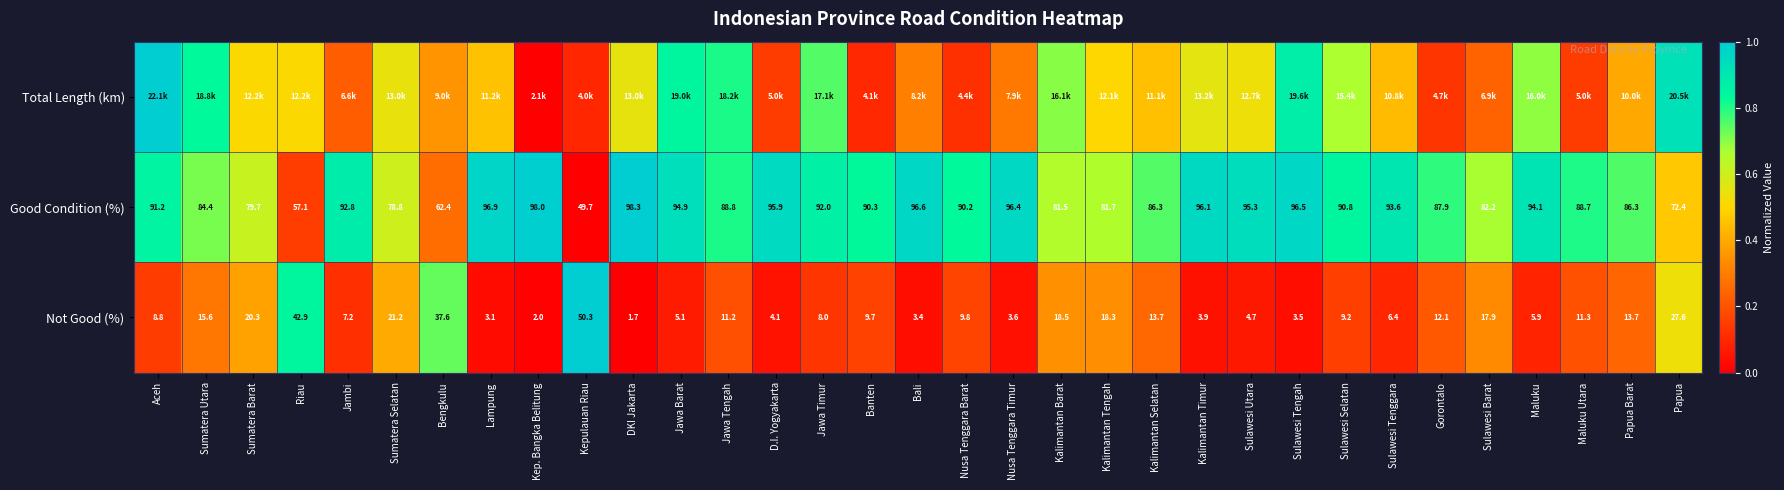

At how many categories does at least one series exceed 0?

33